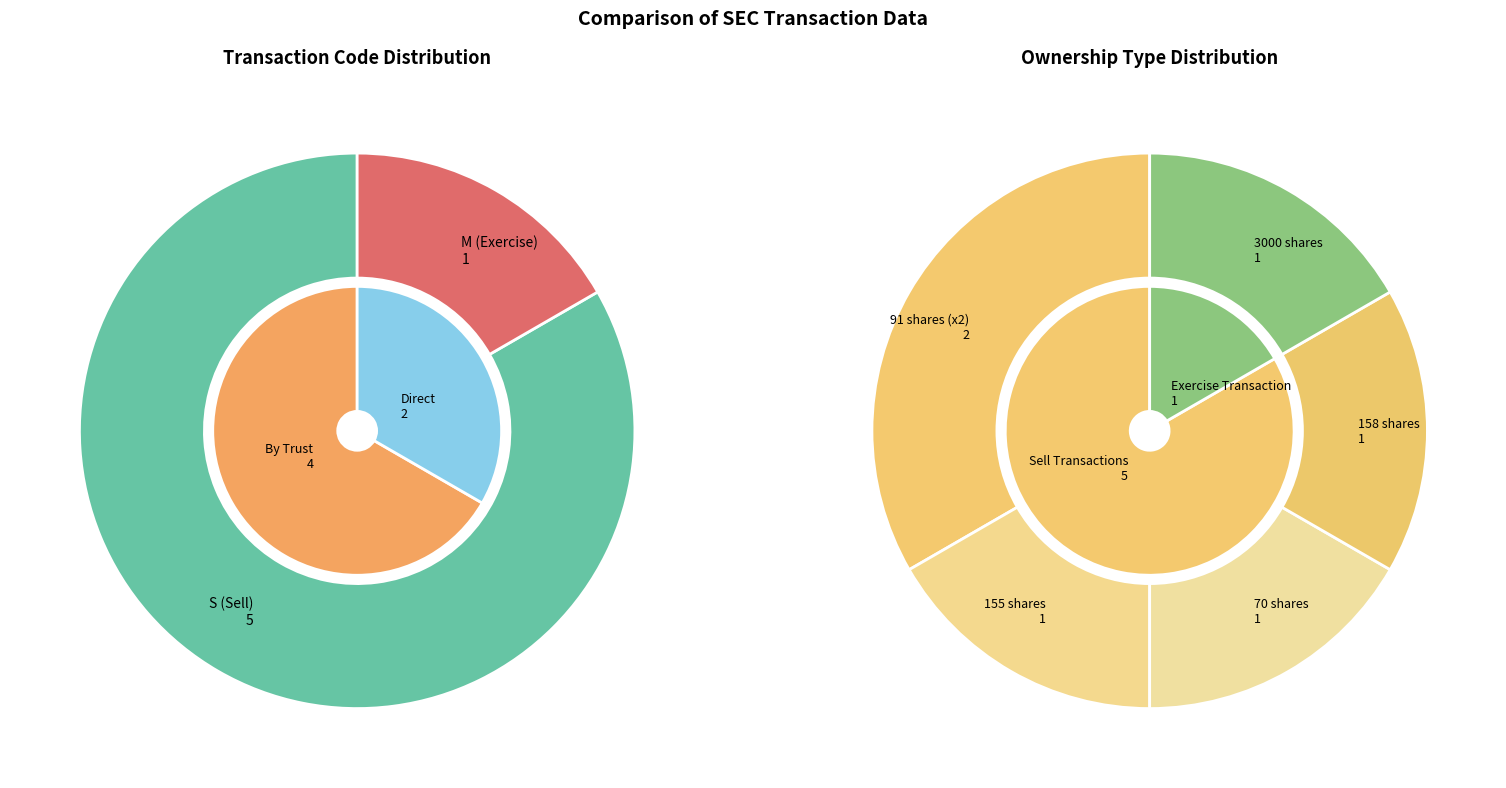

Does M represent more than half of the total?

No